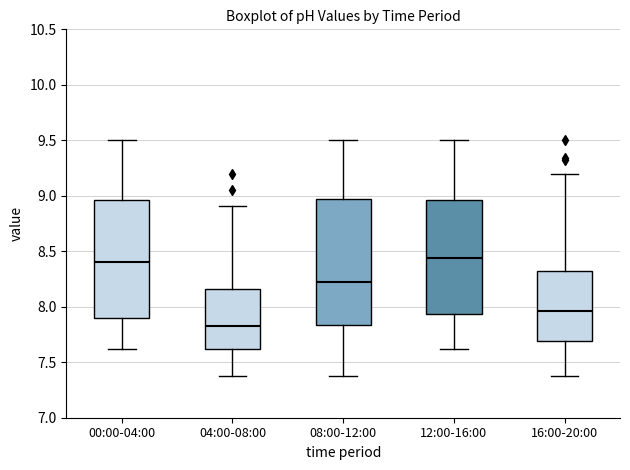

Which box's median line is the lowest?

04:00-08:00